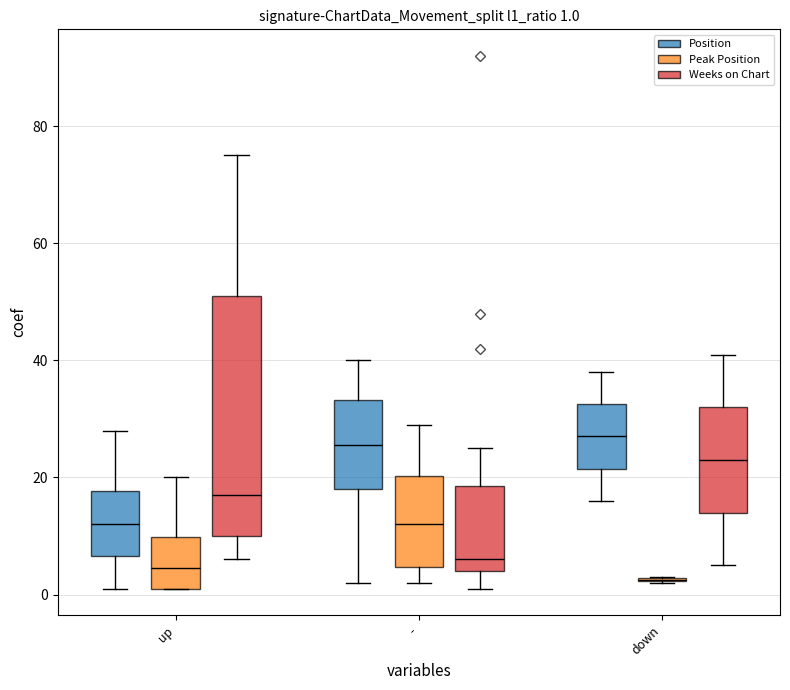

Which series has the widest spread of values?

Weeks on Chart